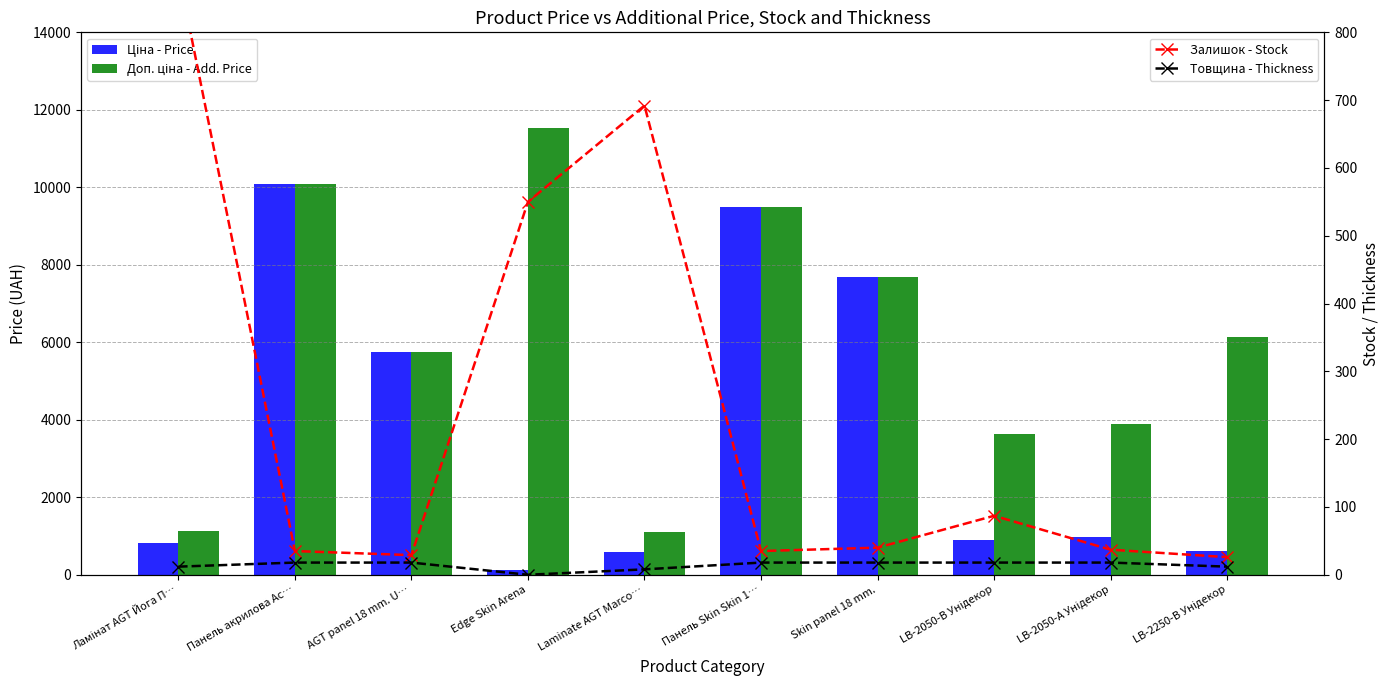

At how many categories does at least one series exceed 1945?

8